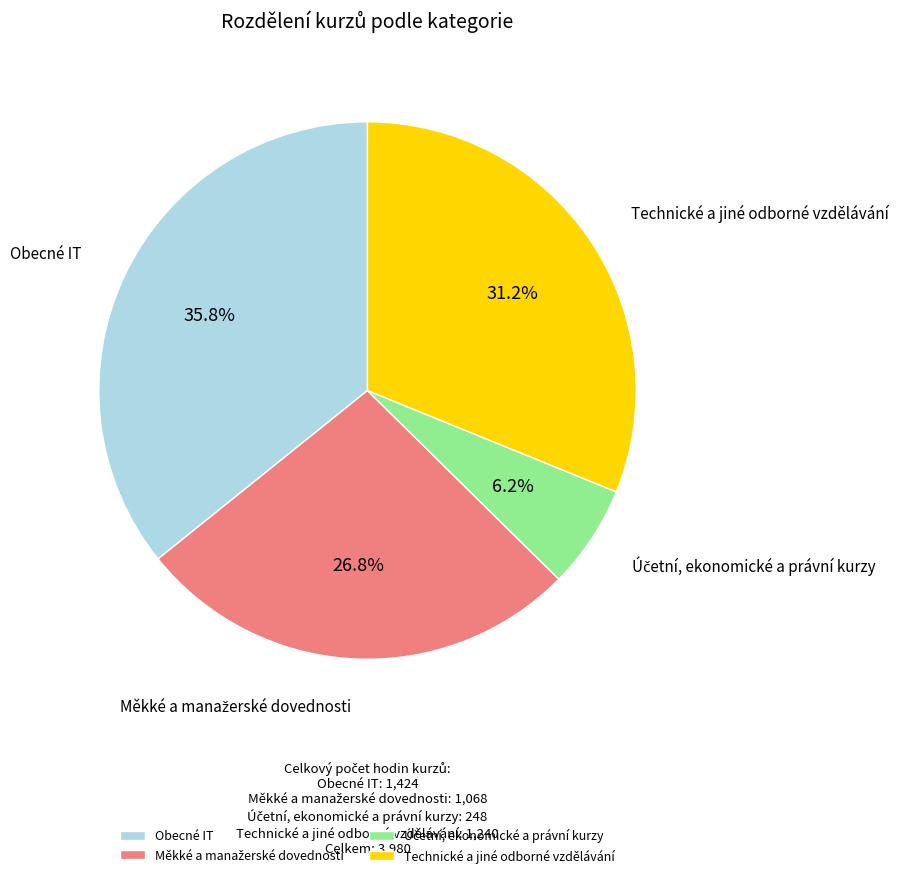

What percentage is the Technické a jiné odborné vzdělávání slice, to the nearest percent?

31%